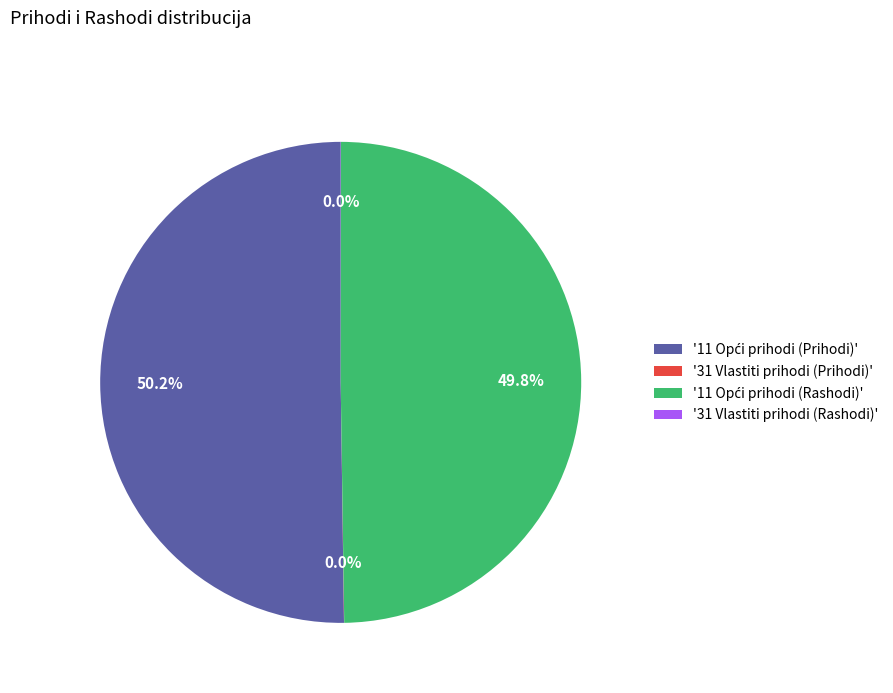

Count the number of slices in the pie.

4